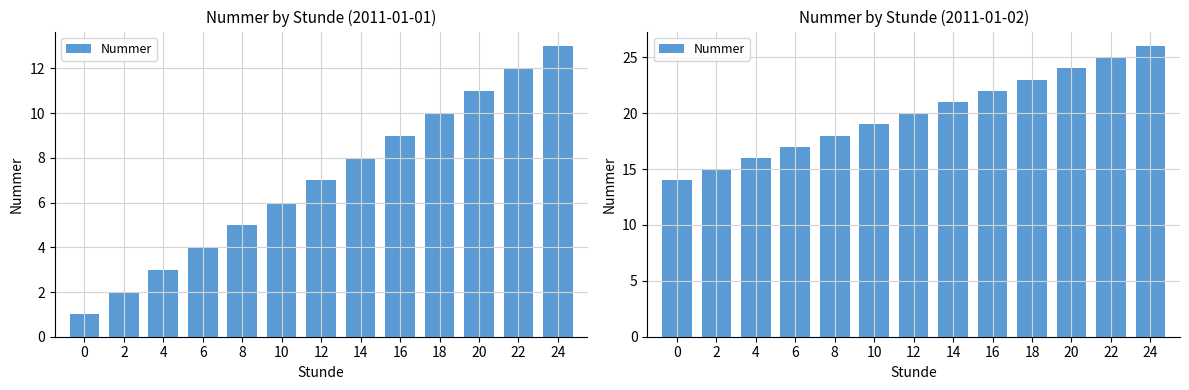

Which has a higher value, 24 or 6?

24